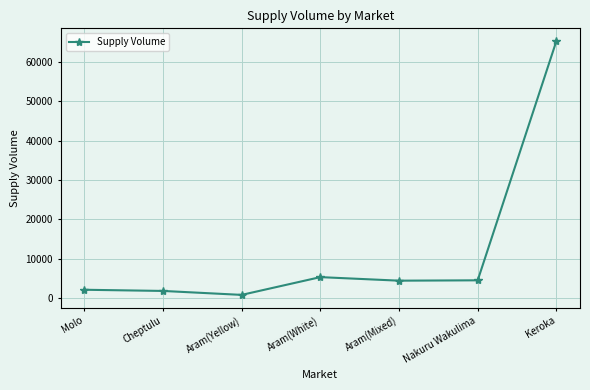

What value does the data have at Cheptulu?

1900